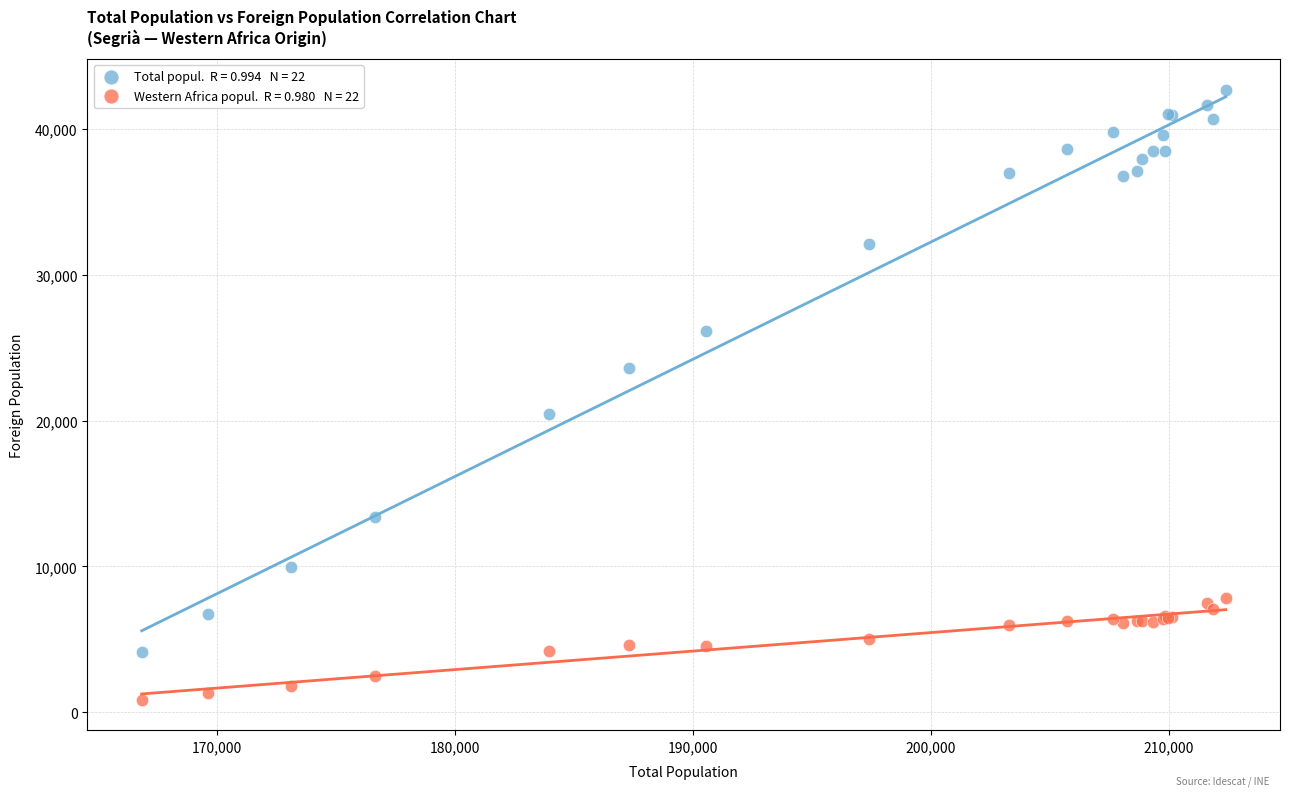

Across all series, what Y value is closest to 21779?

20449